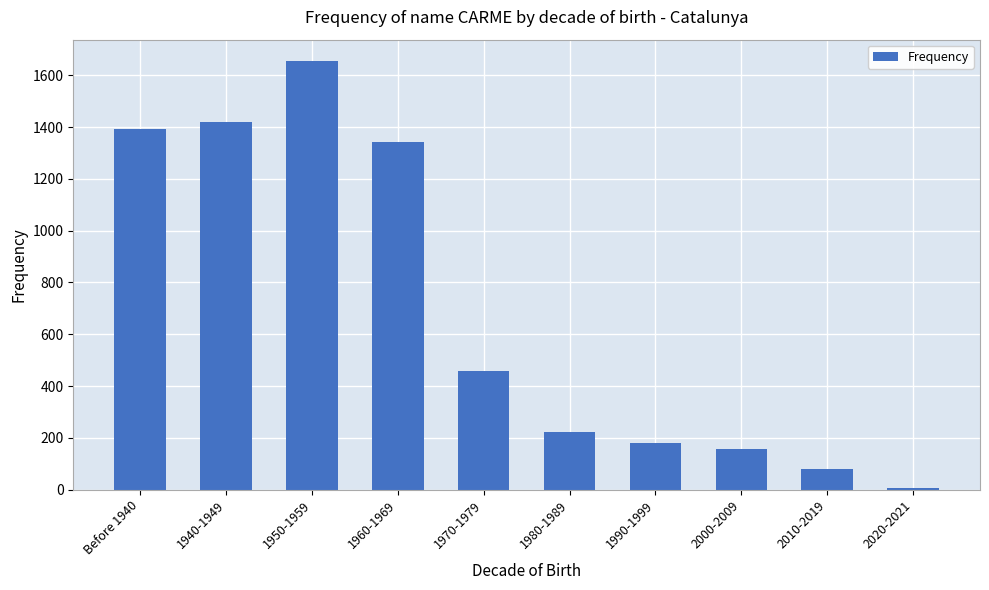

Read the value at 2000-2009.

156